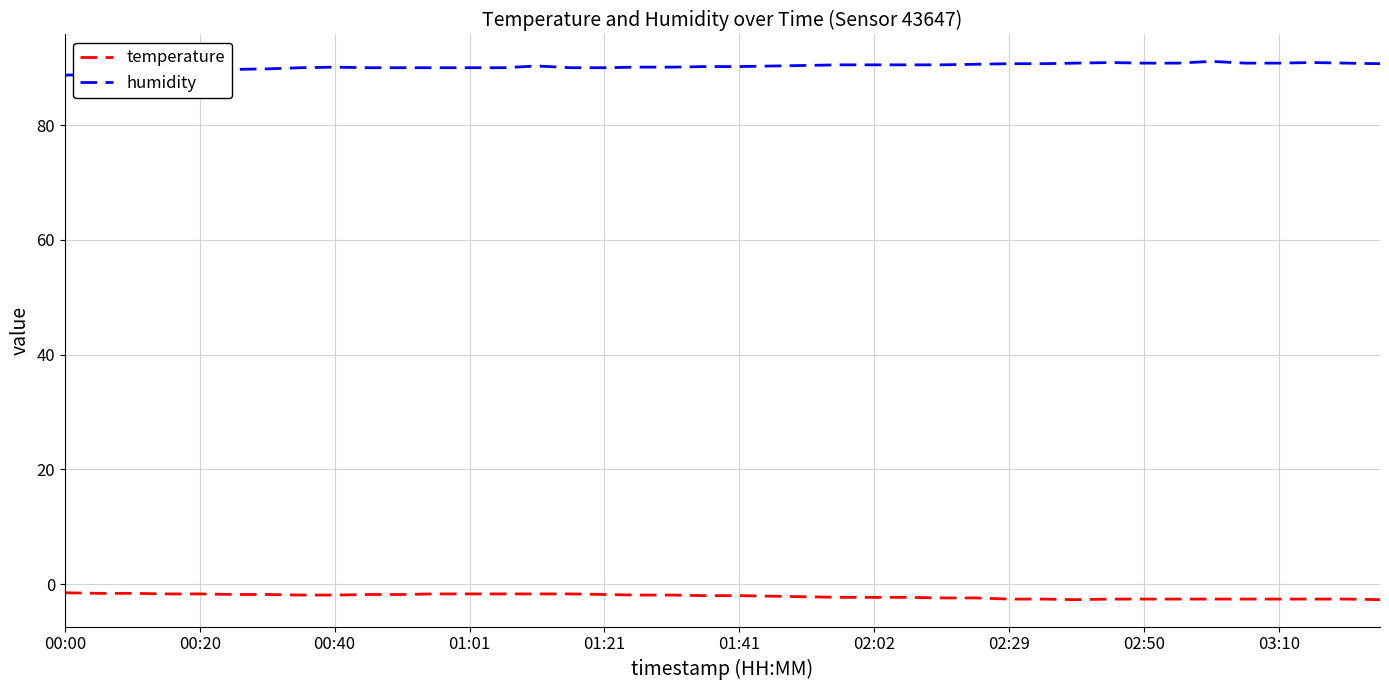

Which series has the largest total across all categories?

humidity